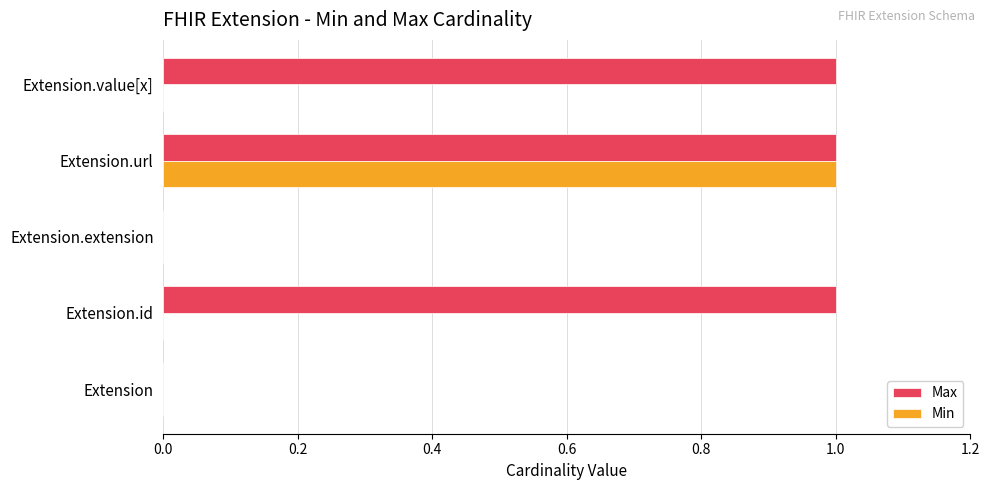

Which series has the largest total across all categories?

Max